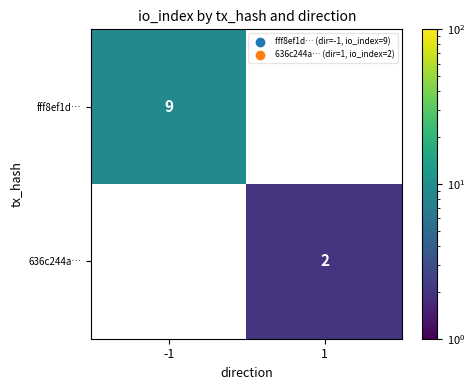

The 636c244a… series shows 1 at 1. True or false?

False